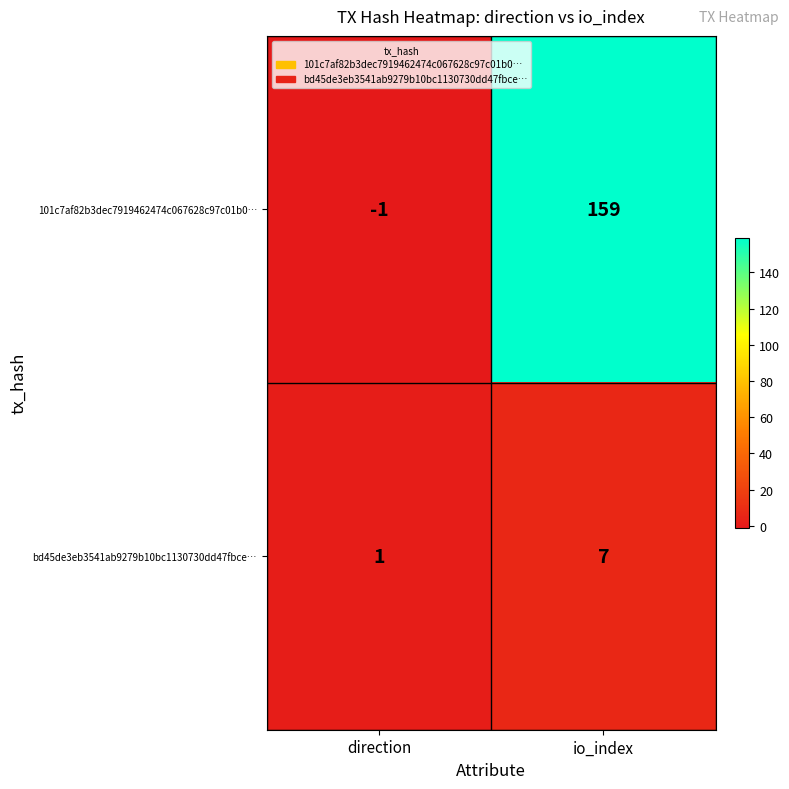

Is the value of bd45de3eb3541ab9279b10bc1130730dd47fbce… at io_index greater than the value of 101c7af82b3dec7919462474c067628c97c01b0… at io_index?

No